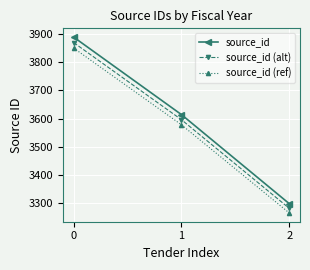

What is the value of the source_id (ref) point at the 1st from the left?

3850.1